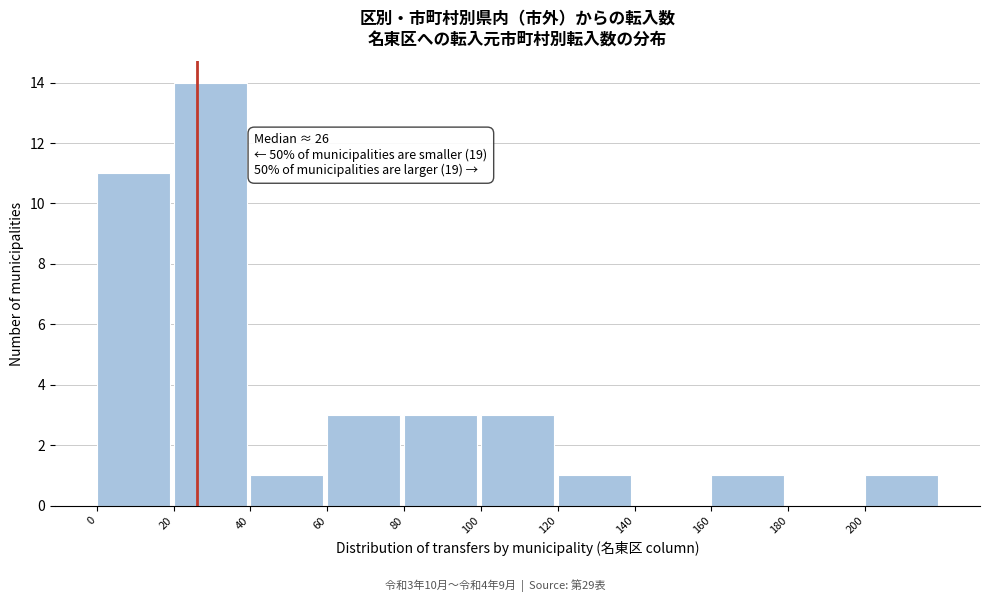

Over which range of the x-axis is the bar tallest?

20 to 40